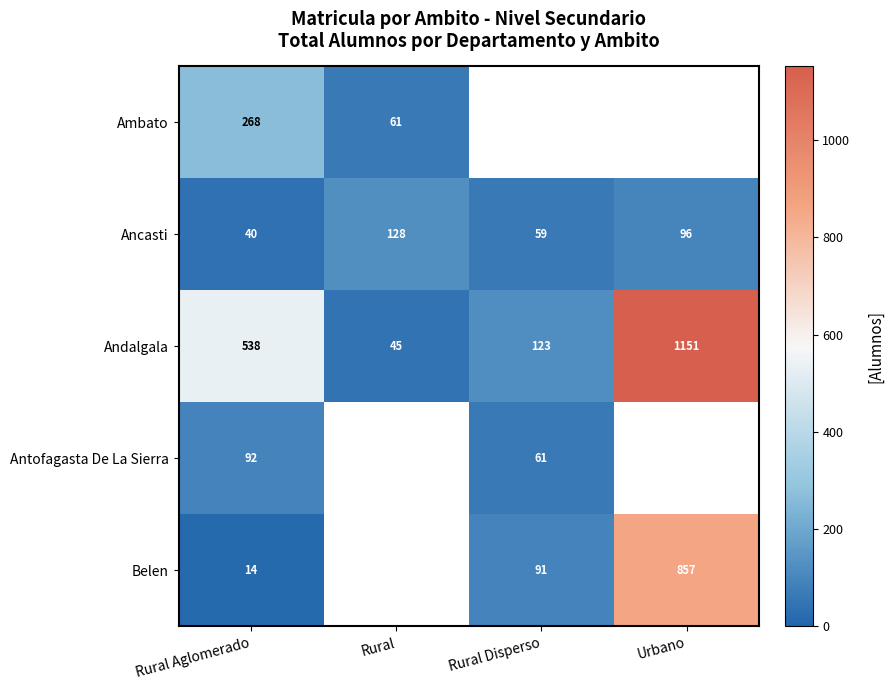

Which label corresponds to the largest value in the chart?

Urbano